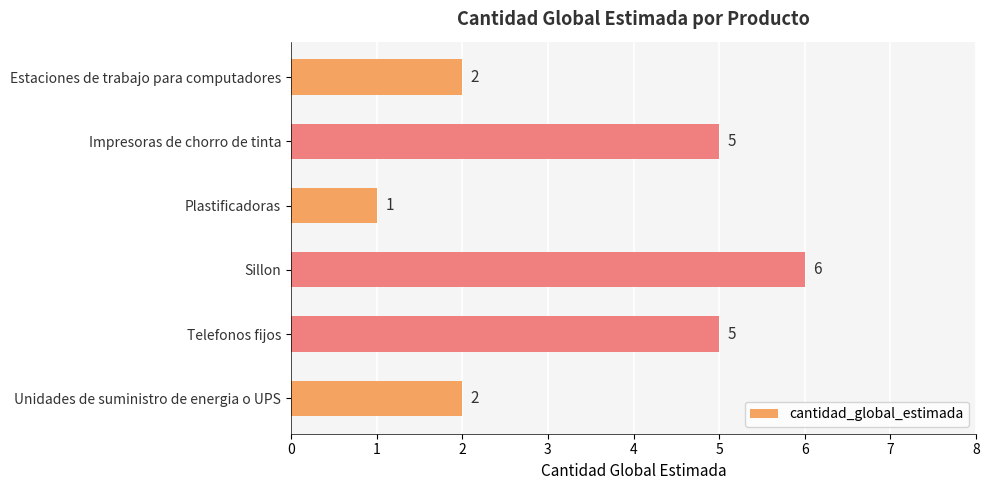

What is the difference between the maximum and second lowest values?

4